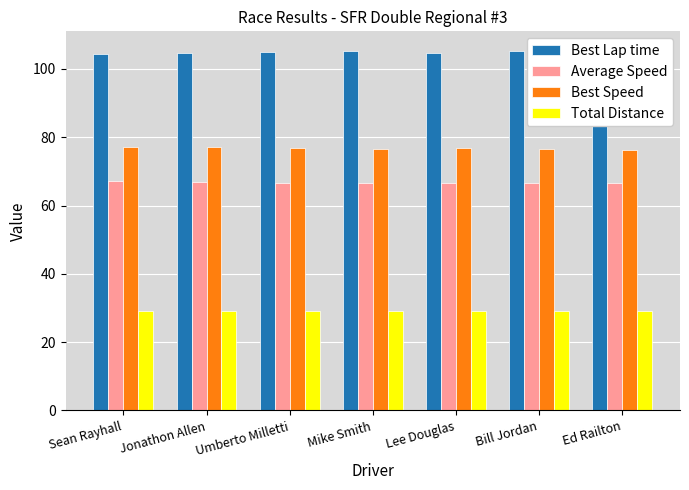

What is the label of the 6th bar from the left?

Bill Jordan